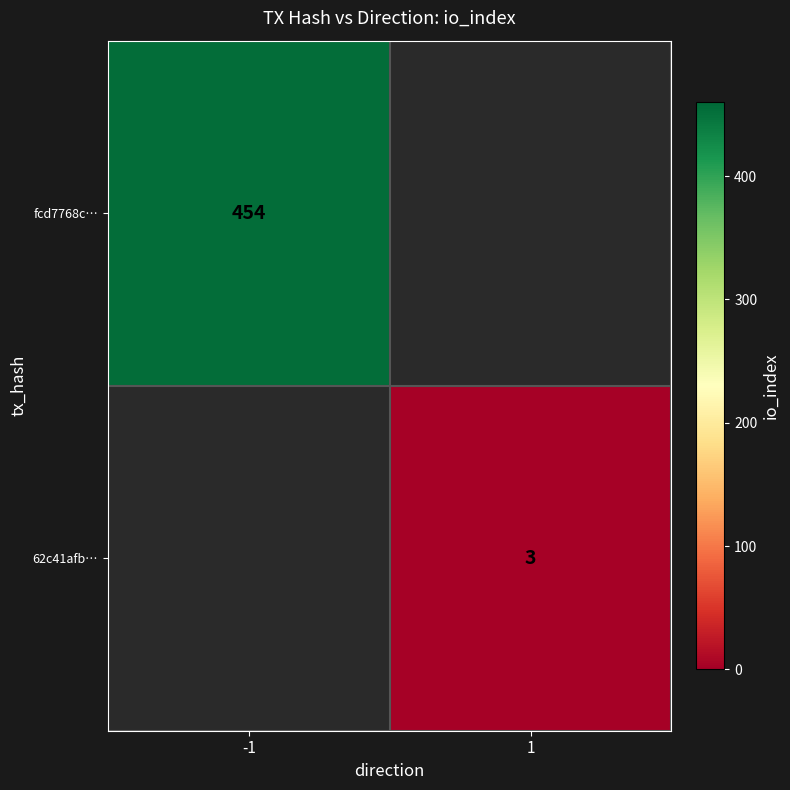

The fcd7768c… series shows 454 at -1. True or false?

True